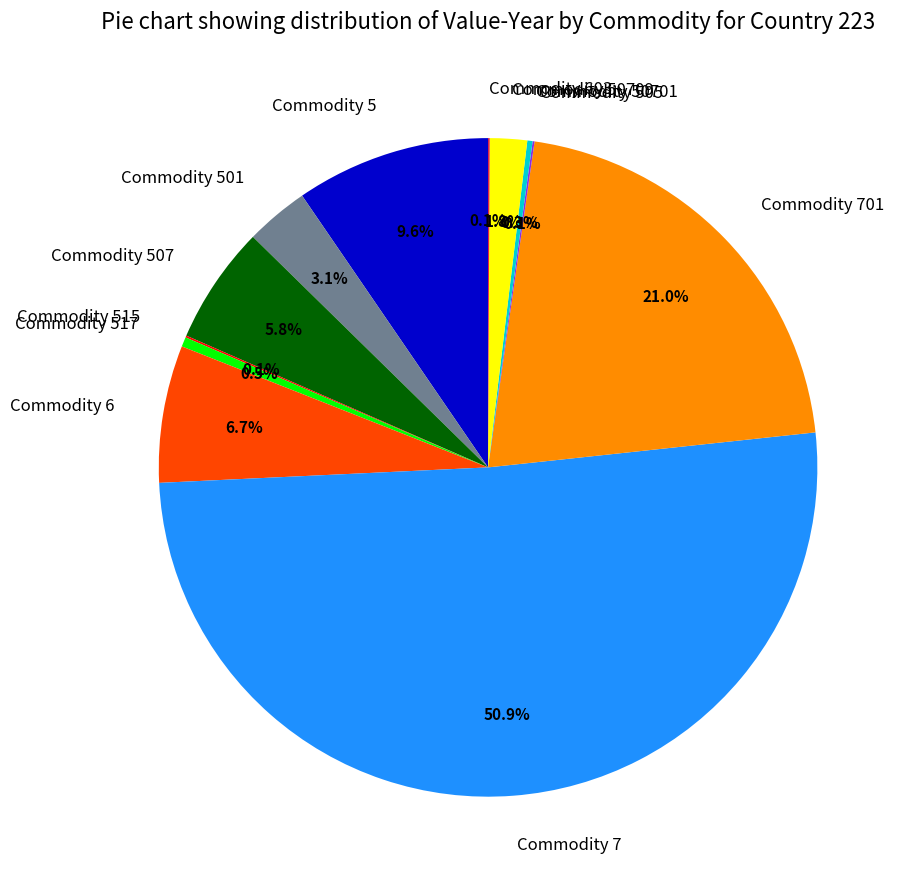

Which category accounts for the majority?

Commodity 7